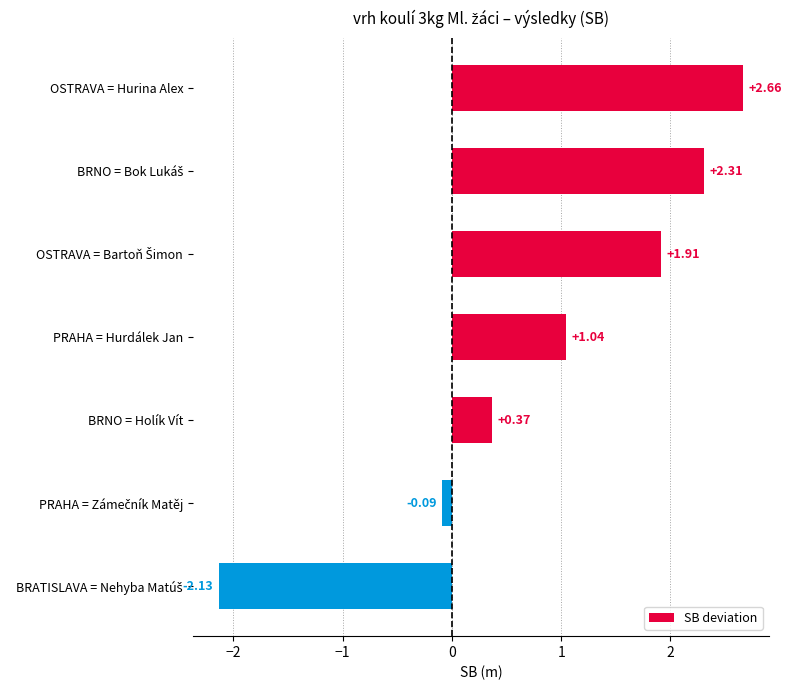

Does the chart contain any negative values?

Yes